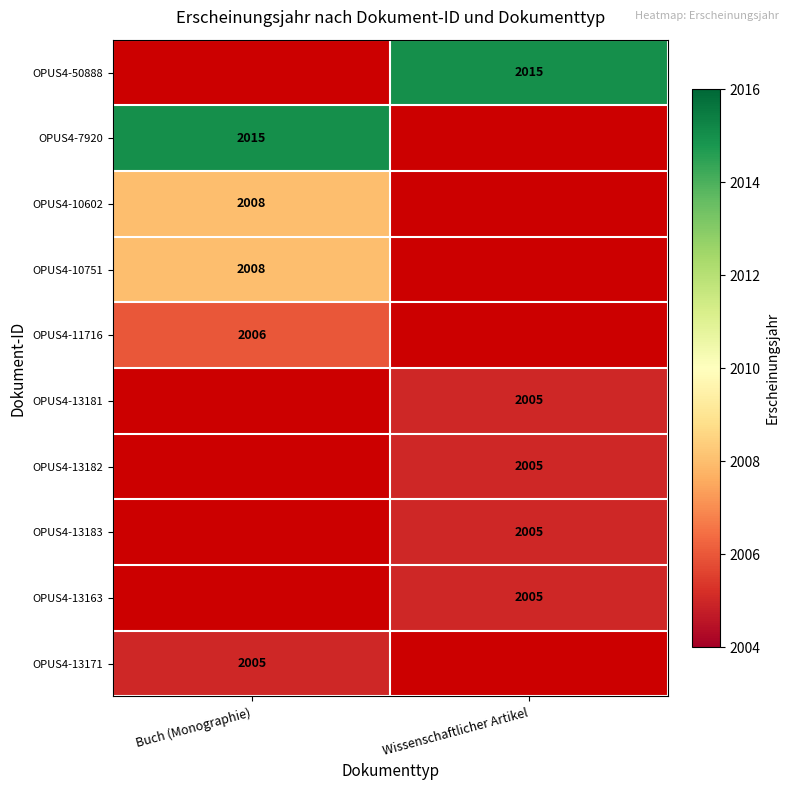

The OPUS4-13183 series shows 2778 at Wissenschaftlicher Artikel. True or false?

False